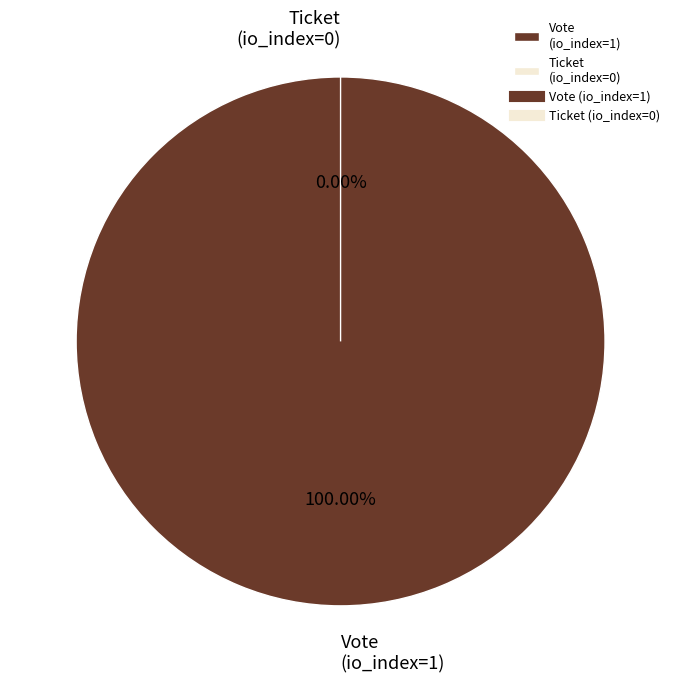

Is there any slice that represents more than half of the pie?

Yes